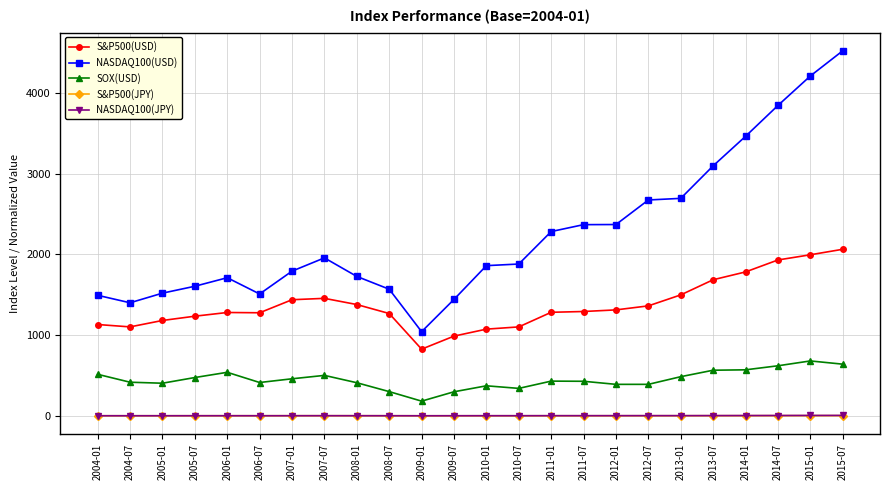

What is the value of the S&P500(USD) point at the 14th from the left?

1101.6